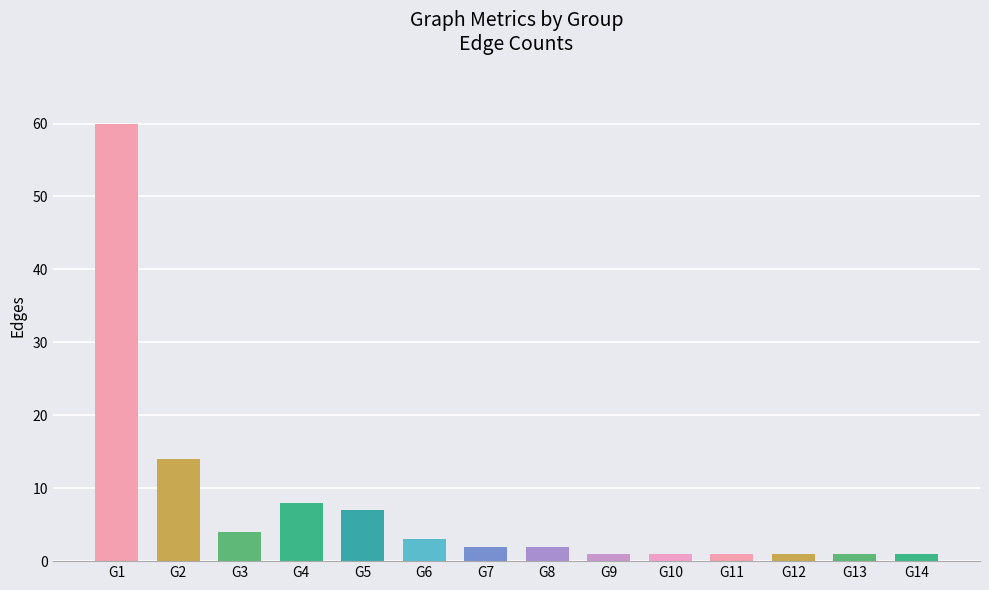

What is the average value?

8